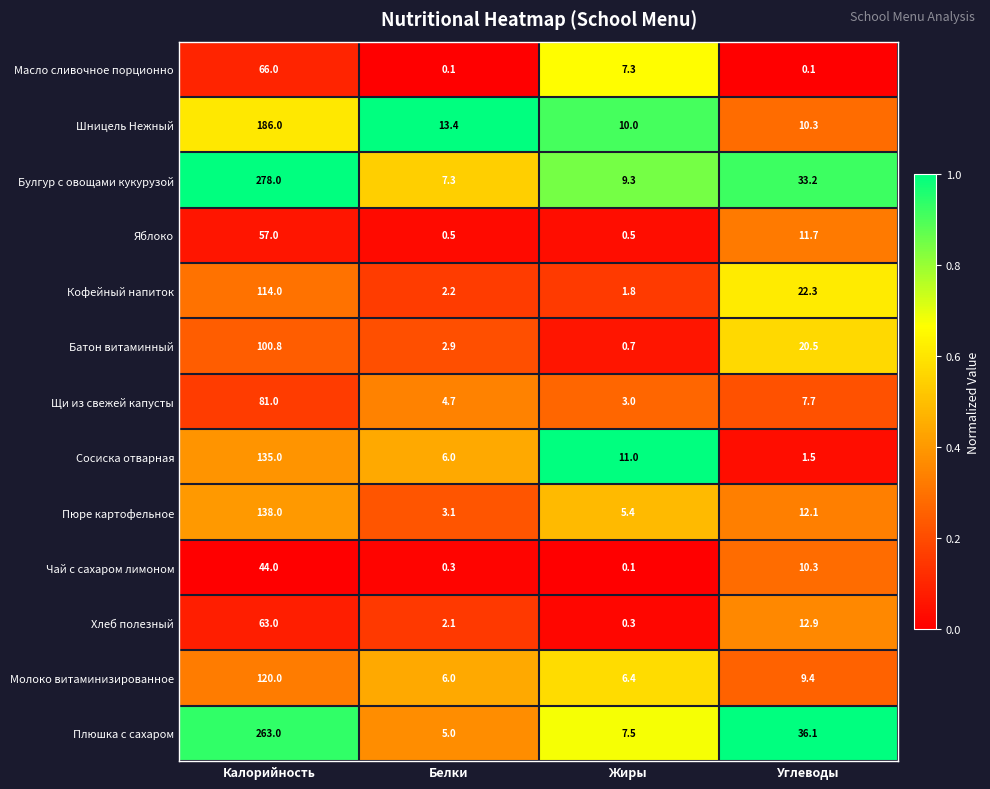

What is the difference between the maximum and minimum values in the Масло сливочное порционно series?

65.9